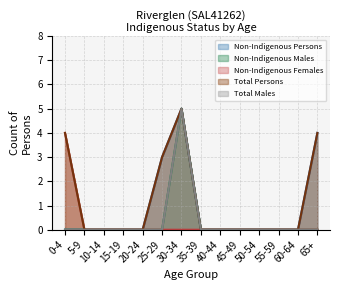

Reading left to right, transcribe all the data shown in this chart.

Non-Indigenous Persons: 0	0	0	0	0	3	5	0	0	0	0	0	0	0	4
Non-Indigenous Males: 0	0	0	0	0	0	5	0	0	0	0	0	0	0	0
Non-Indigenous Females: 4	0	0	0	0	0	0	0	0	0	0	0	0	0	0
Total Persons: 4	0	0	0	0	3	5	0	0	0	0	0	0	0	4
Total Males: 0	0	0	0	0	0	5	0	0	0	0	0	0	0	0